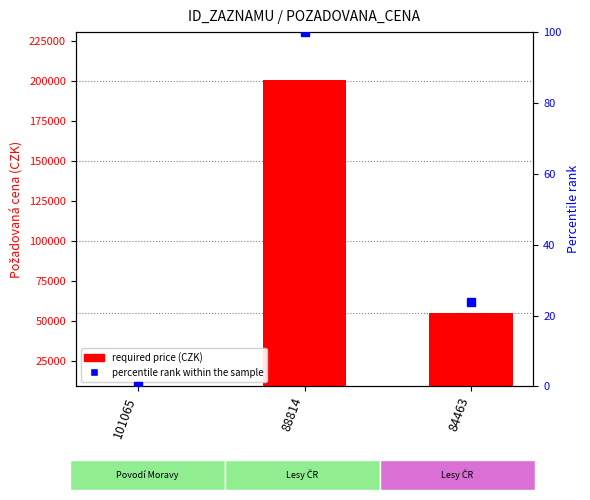

List the series in order of their overall mean, lowest first.

percentile rank within the sample, required price (CZK)